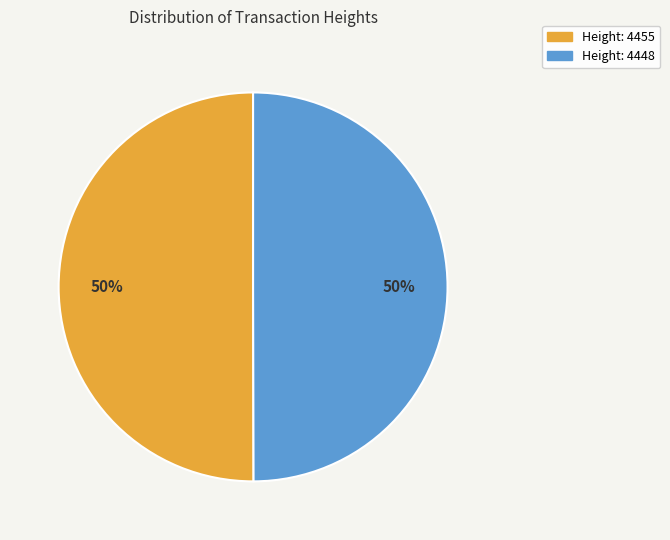

How many segments does this pie chart have?

2